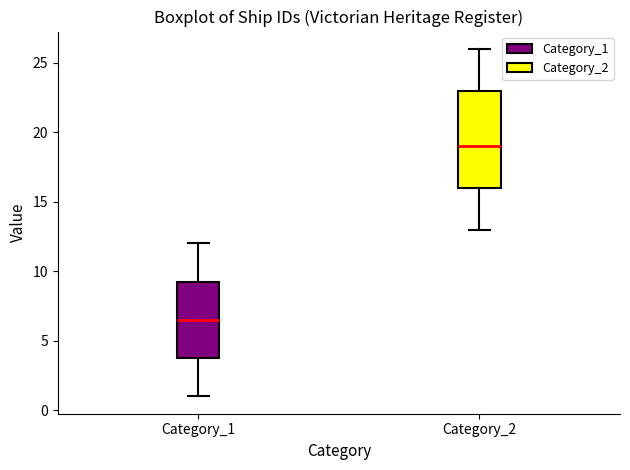

Which box has the highest median line?

Category_2